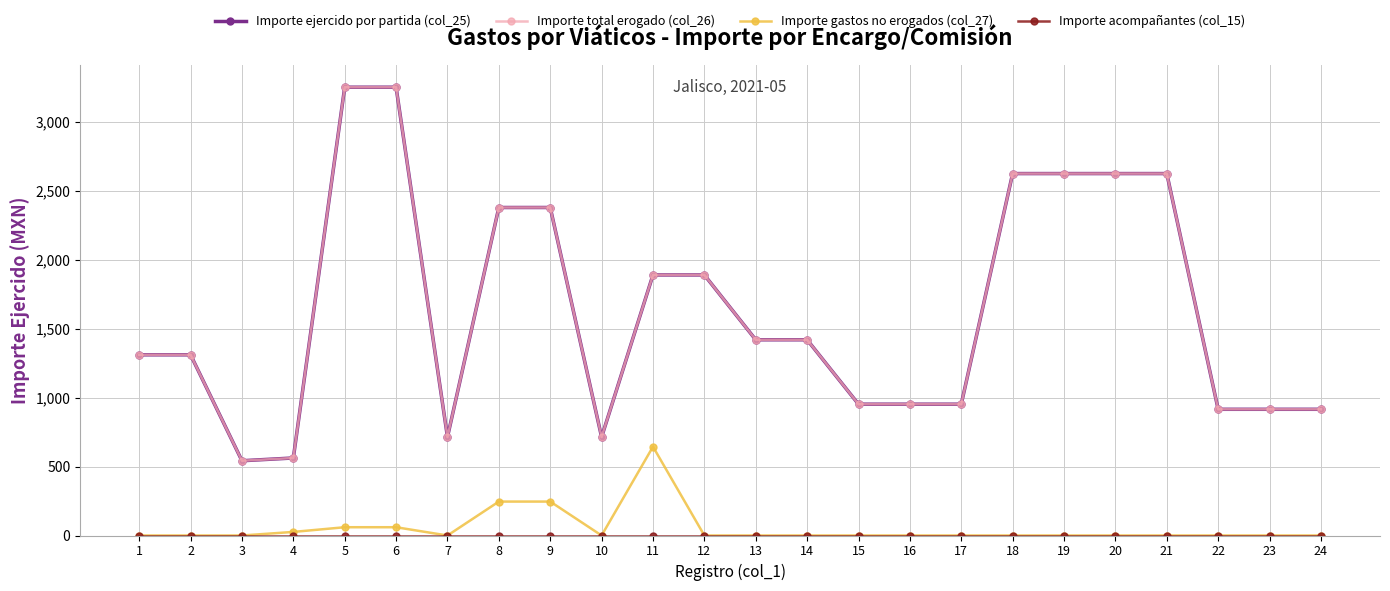

Is it true that Importe total erogado (col_26) equals 1419 at 14?

True